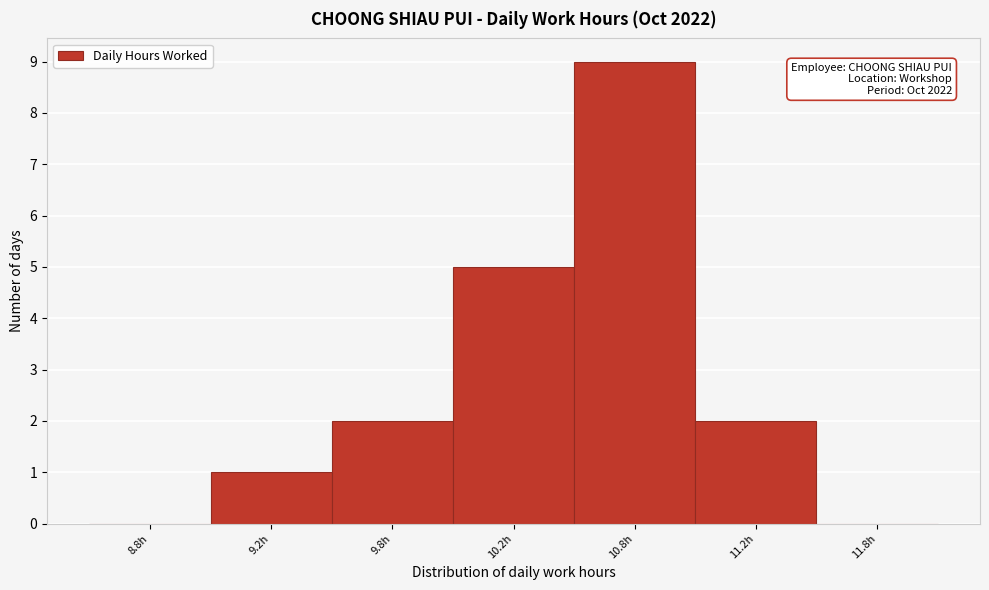

Reading left to right, transcribe all the data shown in this chart.

8.8h=0	9.2h=1	9.8h=2	10.2h=5	10.8h=9	11.2h=2	11.8h=0